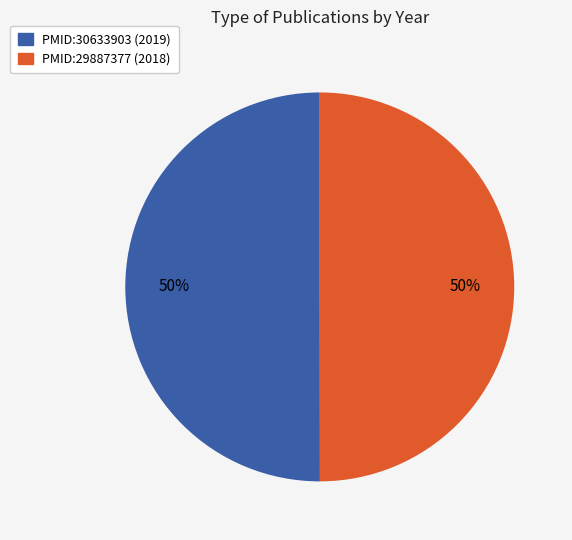

Do PMID:29887377 (2018) and PMID:30633903 (2019) together represent more than half of the pie?

Yes